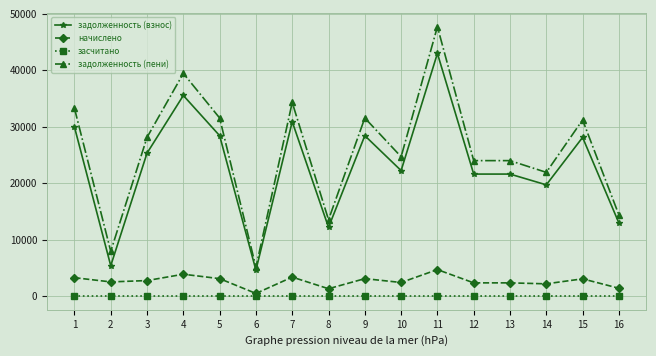

True or false: начислено has more than 1 interior local peaks.

True